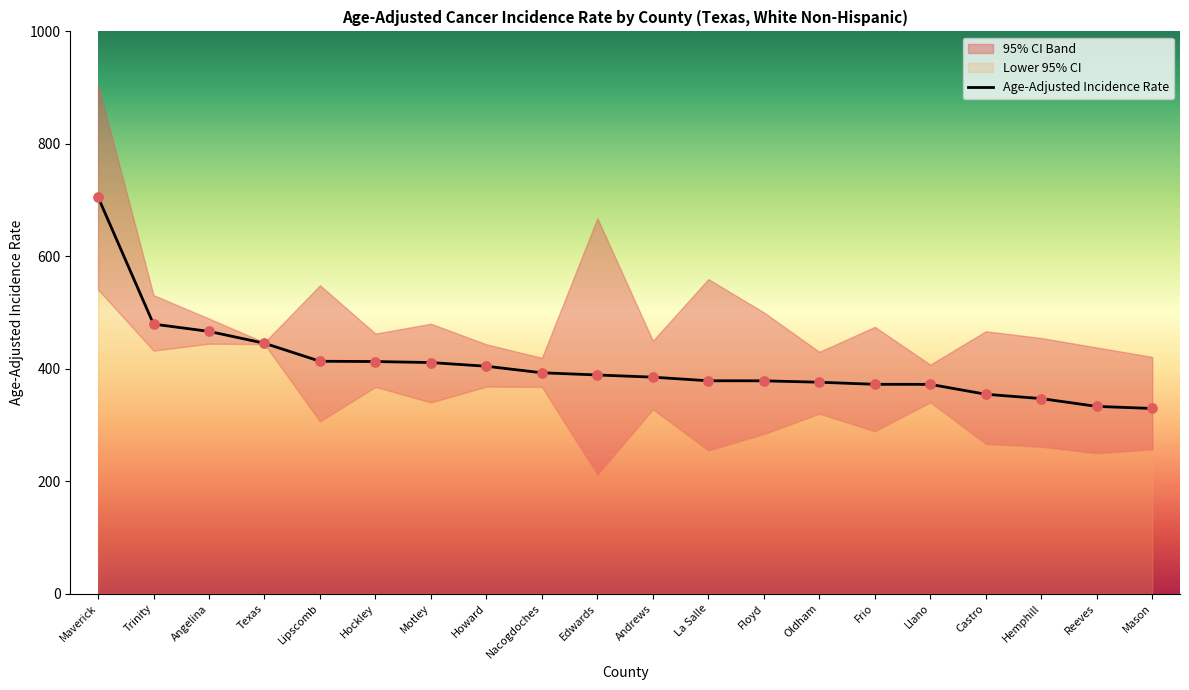

At which category is the sum across all series the highest?

Maverick